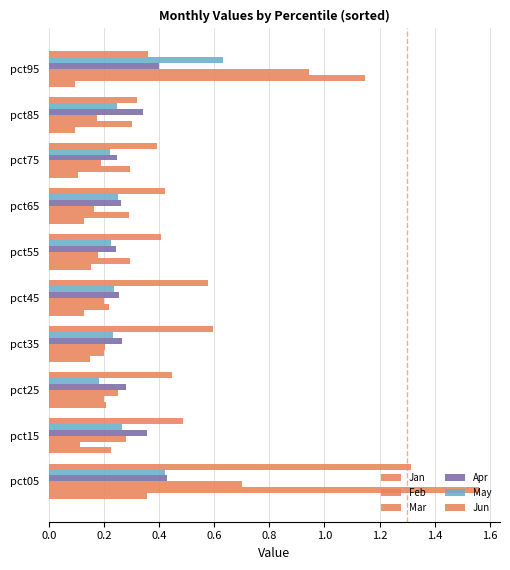

How many series are shown in this chart?

6